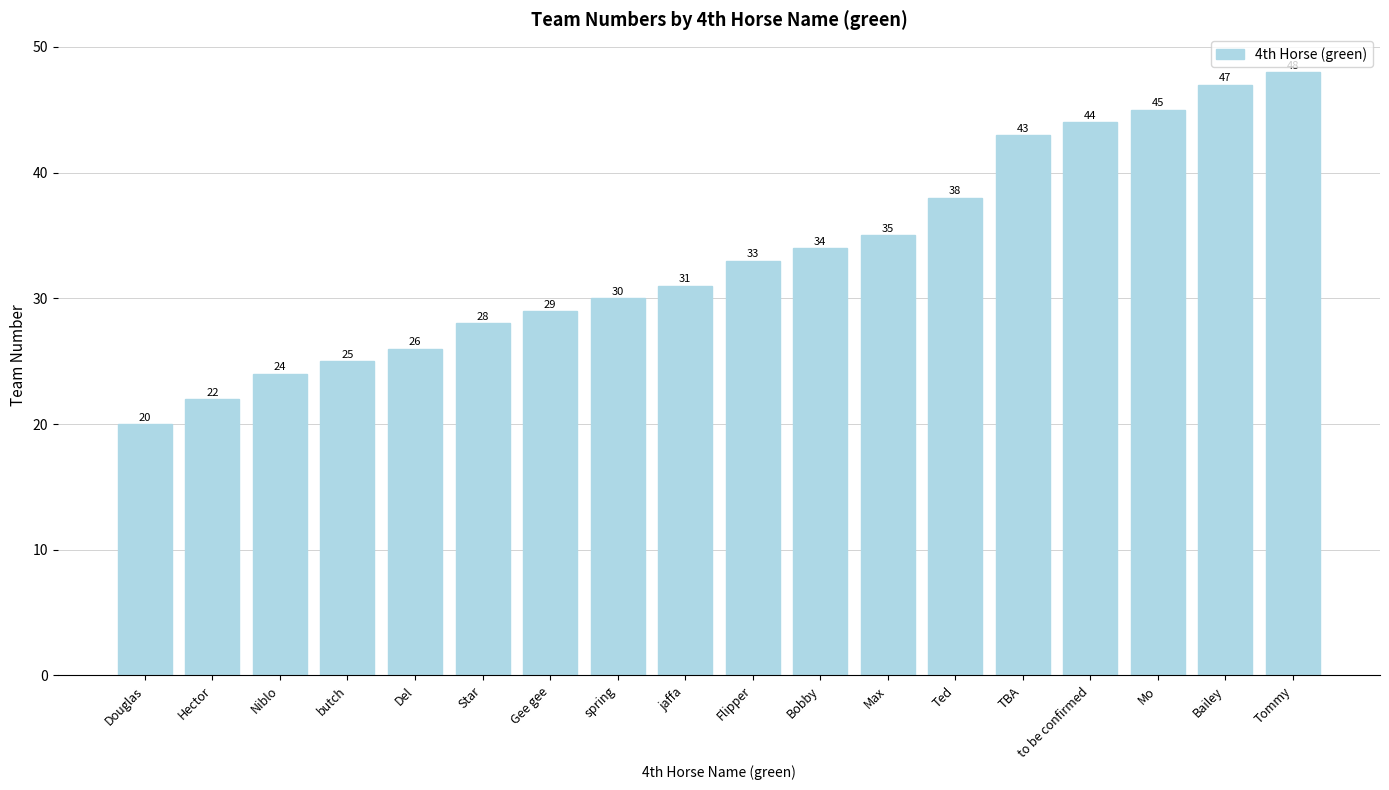

What is the maximum value shown in the chart?

48